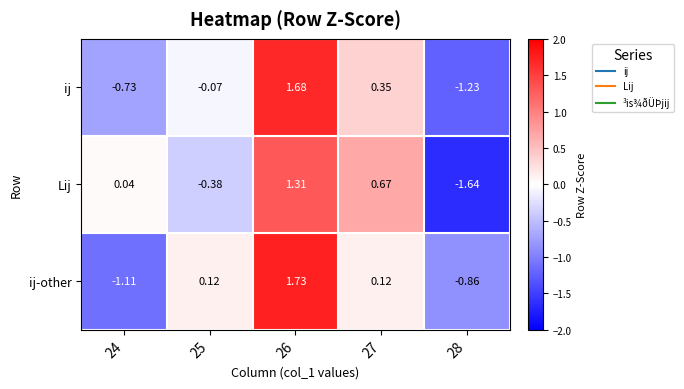

Is the value of ij at 26 greater than the value of ij-other at 24?

Yes